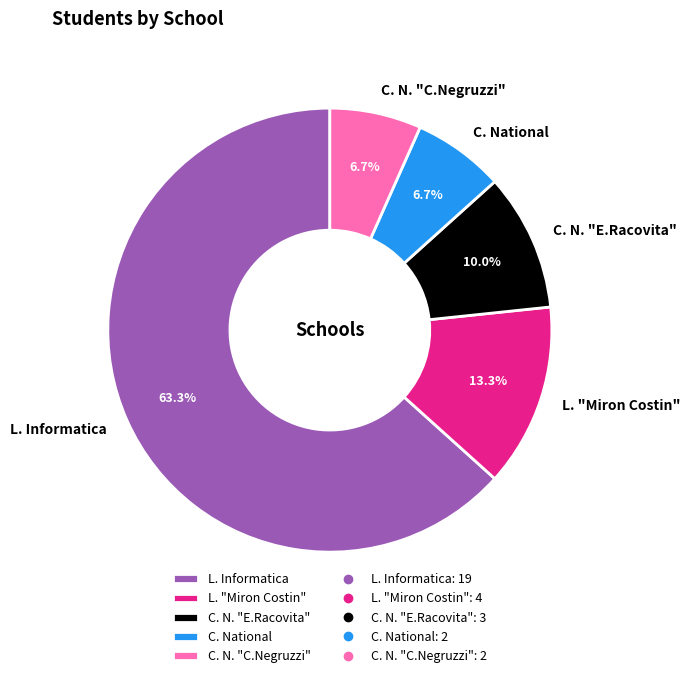

To the nearest percent, what is the average slice percentage?

20%